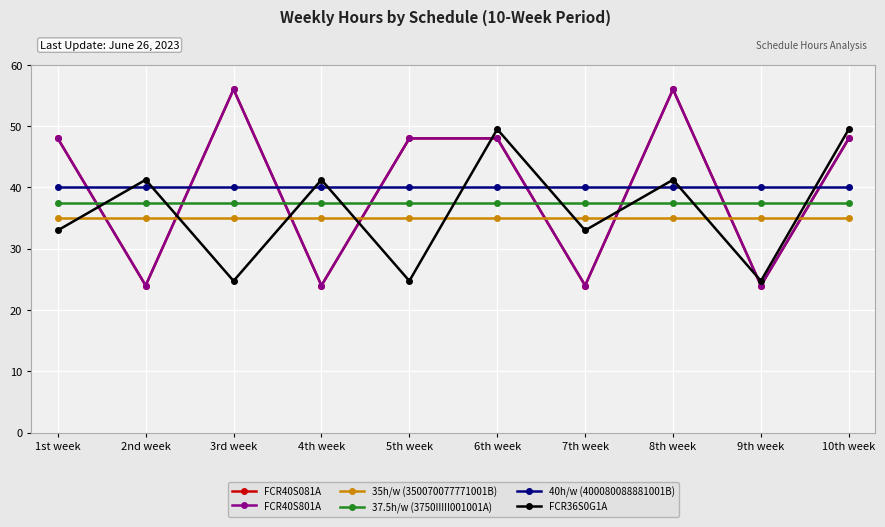

Does the chart have visible grid lines?

Yes